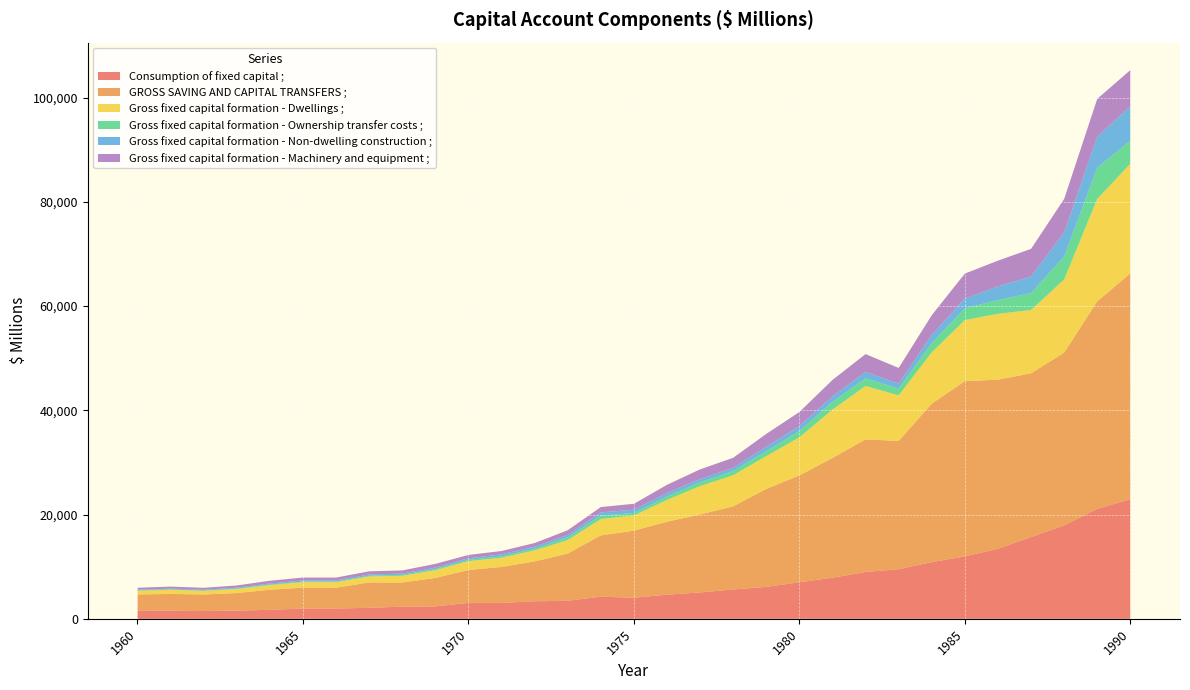

Reading left to right, extract all data points from this chart.

Consumption of fixed capital ;: 1960=1531	1961=1544	1962=1493	1963=1571	1964=1727	1965=1974	1966=1972	1967=2112	1968=2331	1969=2381	1970=3065	1971=3053	1972=3358	1973=3469	1974=4247	1975=4038	1976=4632	1977=5065	1978=5633	1979=6123	1980=7014	1981=7891	1982=8980	1983=9523	1984=10867	1985=11988	1986=13435	1987=15677	1988=17925	1989=21106	1990=22931
GROSS SAVING AND CAPITAL TRANSFERS ;: 1960=3142	1961=3232	1962=3175	1963=3373	1964=3851	1965=3999	1966=3993	1967=4865	1968=4634	1969=5467	1970=6305	1971=6897	1972=7655	1973=9054	1974=11755	1975=12872	1976=13995	1977=14957	1978=15941	1979=18808	1980=20477	1981=22967	1982=25448	1983=24601	1984=30415	1985=33606	1986=32445	1987=31429	1988=33148	1989=39803	1990=43354
Gross fixed capital formation - Dwellings ;: 1960=713	1961=786	1962=684	1963=771	1964=886	1965=1051	1966=1059	1967=1142	1968=1292	1969=1481	1970=1694	1971=1766	1972=2119	1973=2573	1974=3132	1975=2927	1976=4187	1977=5442	1978=5964	1979=6287	1980=7323	1981=9282	1982=10242	1983=8736	1984=9844	1985=11715	1986=12636	1987=12136	1988=14019	1989=19647	1990=21010
Gross fixed capital formation - Ownership transfer costs ;: 1960=89	1961=92	1962=83	1963=98	1964=119	1965=134	1966=130	1967=148	1968=168	1969=207	1970=245	1971=272	1972=321	1973=522	1974=674	1975=466	1976=657	1977=728	1978=821	1979=948	1980=1205	1981=1492	1982=1477	1983=1309	1984=1806	1985=2281	1986=2612	1987=3267	1988=4413	1989=5994	1990=4446
Gross fixed capital formation - Non-dwelling construction ;: 1960=110	1961=131	1962=136	1963=159	1964=182	1965=196	1966=220	1967=238	1968=256	1969=292	1970=306	1971=370	1972=395	1973=461	1974=608	1975=640	1976=701	1977=629	1978=625	1979=860	1980=961	1981=1042	1982=1211	1983=953	1984=1528	1985=1866	1986=2646	1987=3166	1988=4615	1989=5937	1990=6584
Gross fixed capital formation - Machinery and equipment ;: 1960=376	1961=397	1962=381	1963=428	1964=540	1965=564	1966=541	1967=609	1968=602	1969=709	1970=644	1971=651	1972=689	1973=912	1974=1027	1975=1124	1976=1540	1977=1851	1978=1910	1979=2454	1980=2696	1981=3157	1982=3433	1983=3006	1984=3792	1985=4779	1986=4939	1987=5302	1988=6436	1989=7273	1990=6943